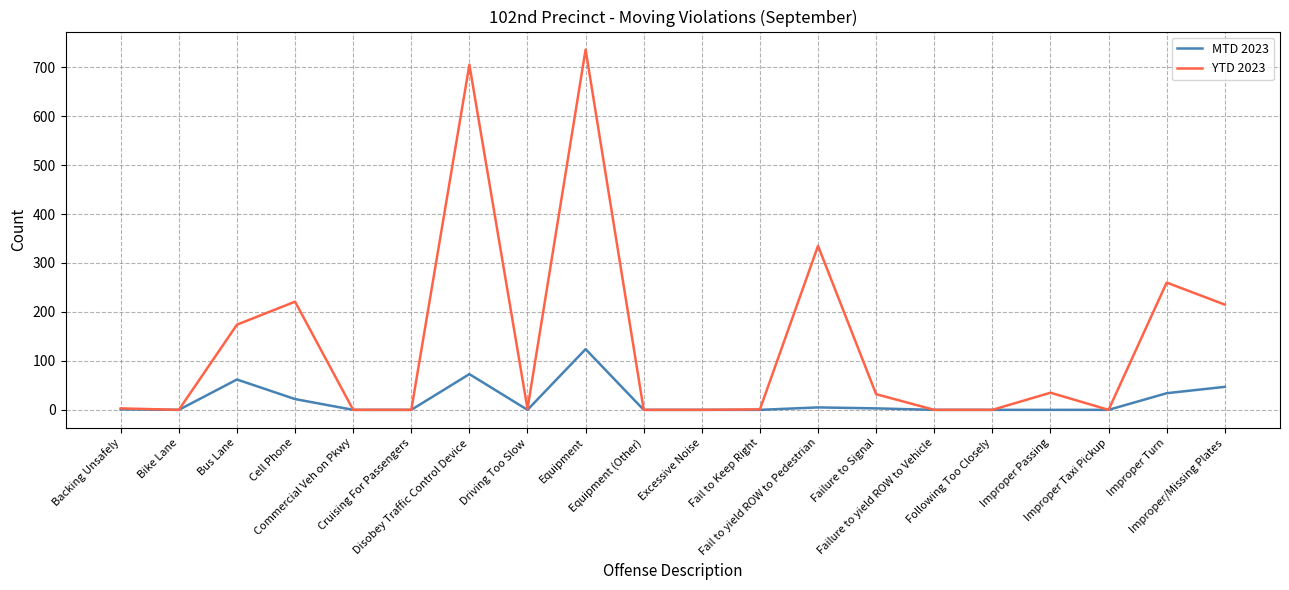

What is the difference between the MTD 2023 values at Improper/Missing Plates and Following Too Closely?

47